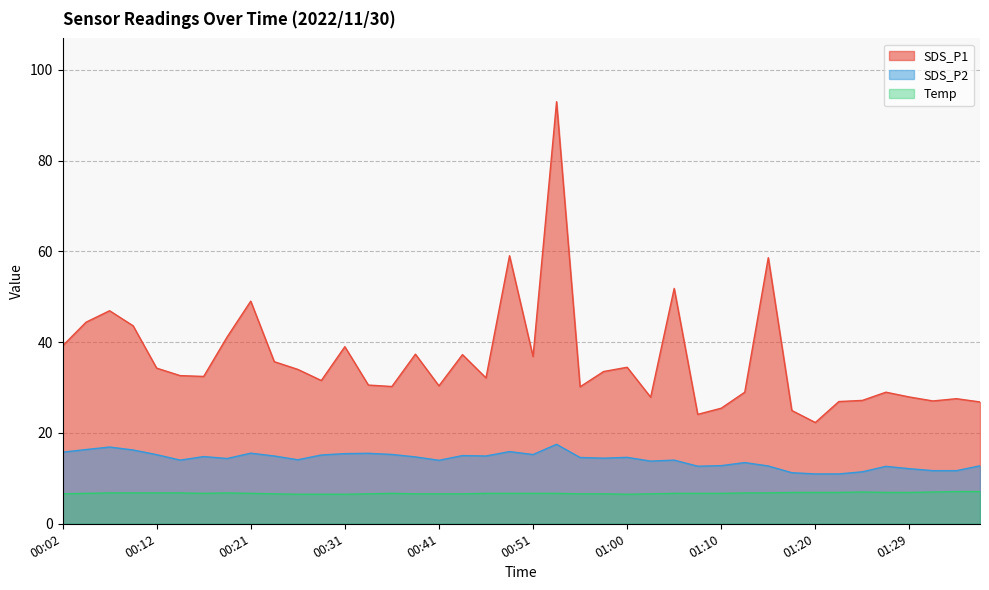

What is the sum of the SDS_P2 values at 00:58 and 00:02?

30.2